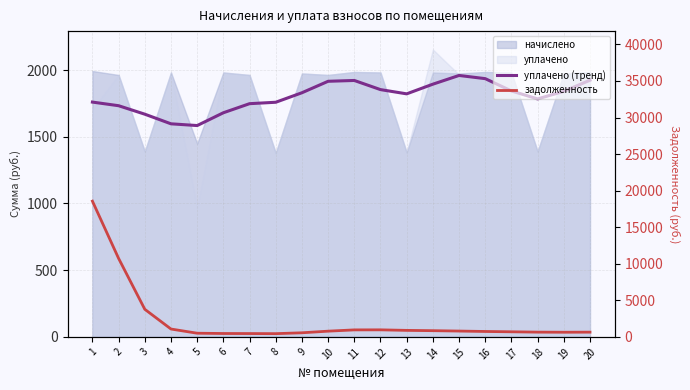

In задолженность, how many points are lower than both neighbors (excluding endpoints)?

2